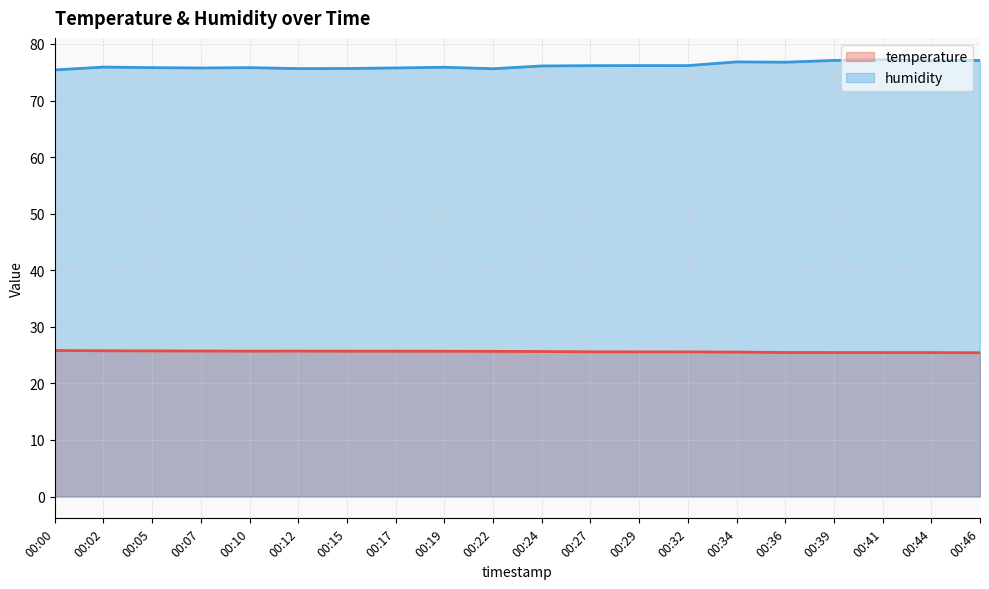

At which label does humidity reach its minimum?

00:00